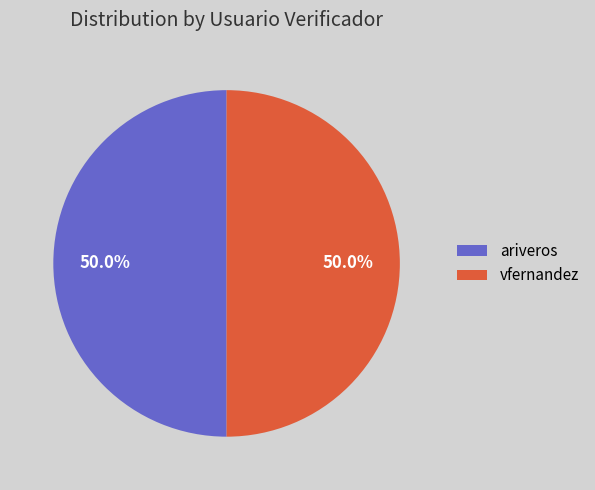

To the nearest percent, what portion does vfernandez represent?

50%